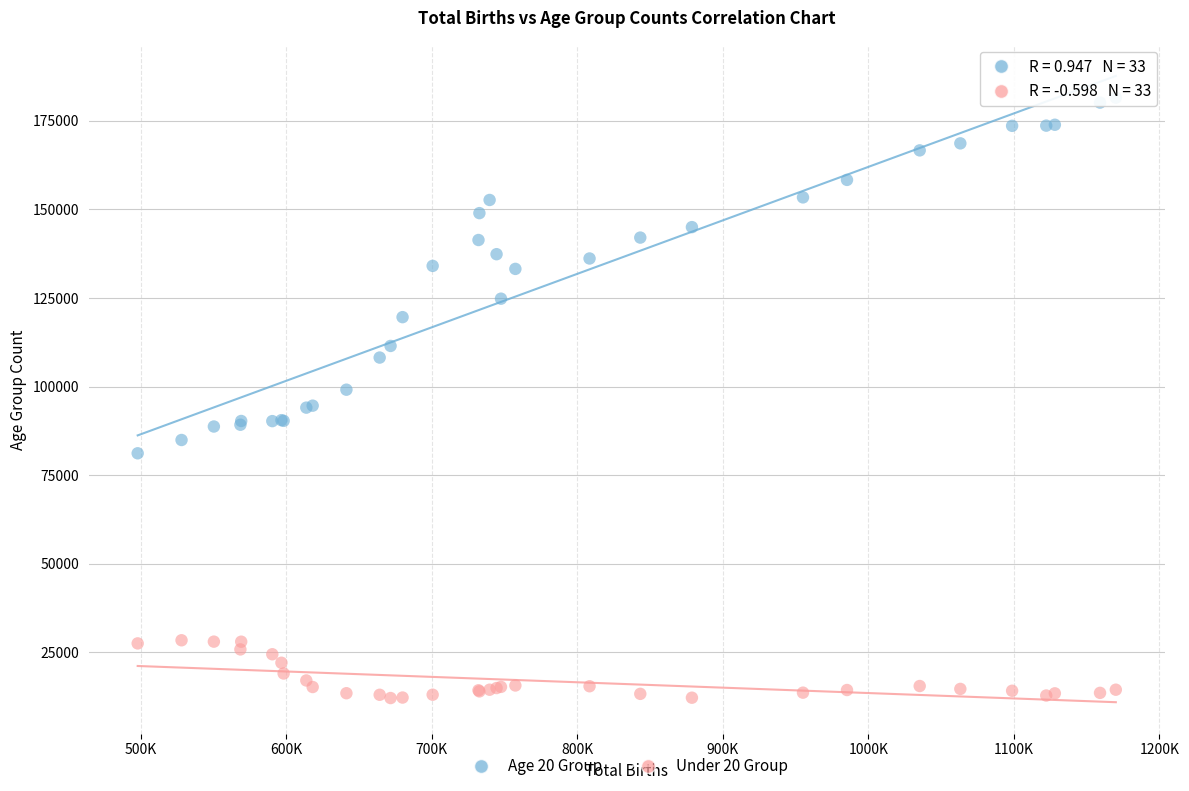

What is the X range (max minus min) for the scatter plot?

672387